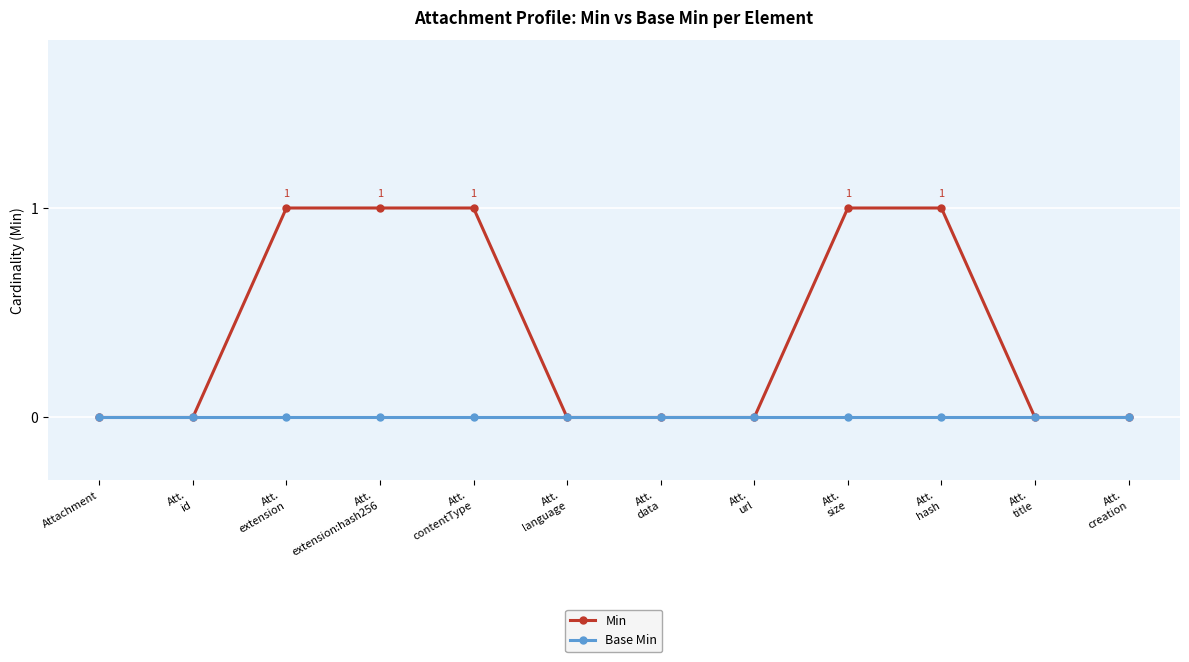

Which series has the largest total across all categories?

Min